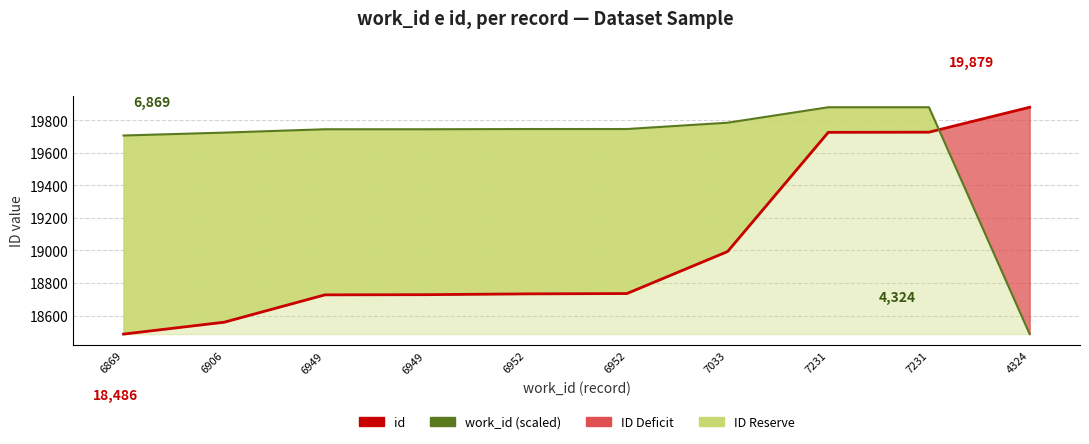

List the labels in order of work_id (scaled) value, largest first.

7231, 7231, 7033, 6952, 6952, 6949, 6949, 6906, 6869, 4324